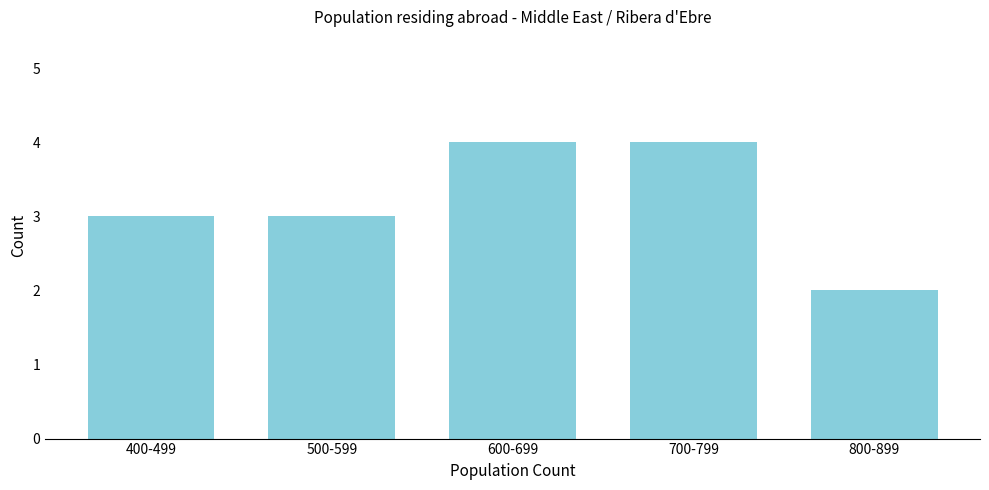

Reading left to right, transcribe all the data shown in this chart.

3	3	4	4	2